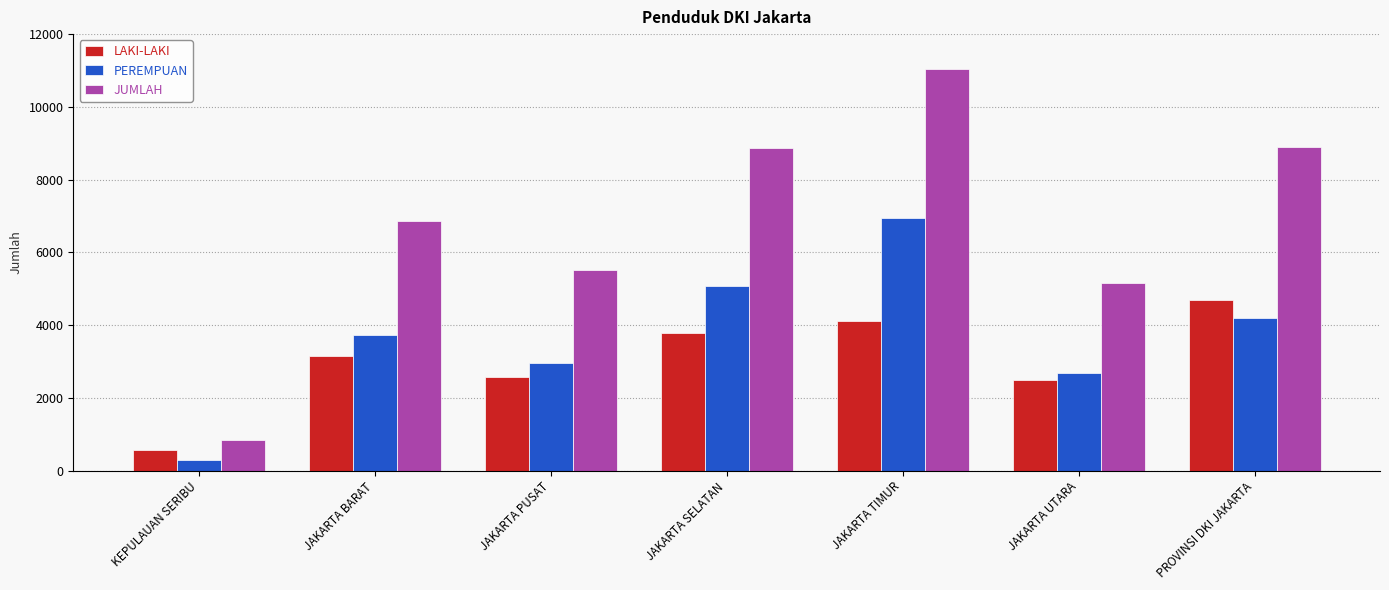

Read the LAKI-LAKI value at JAKARTA BARAT, to the nearest 50.

3150